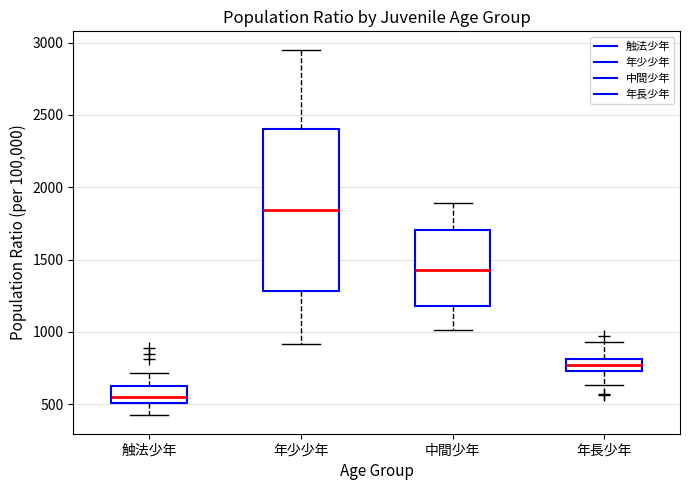

Which box's median line is the lowest?

触法少年